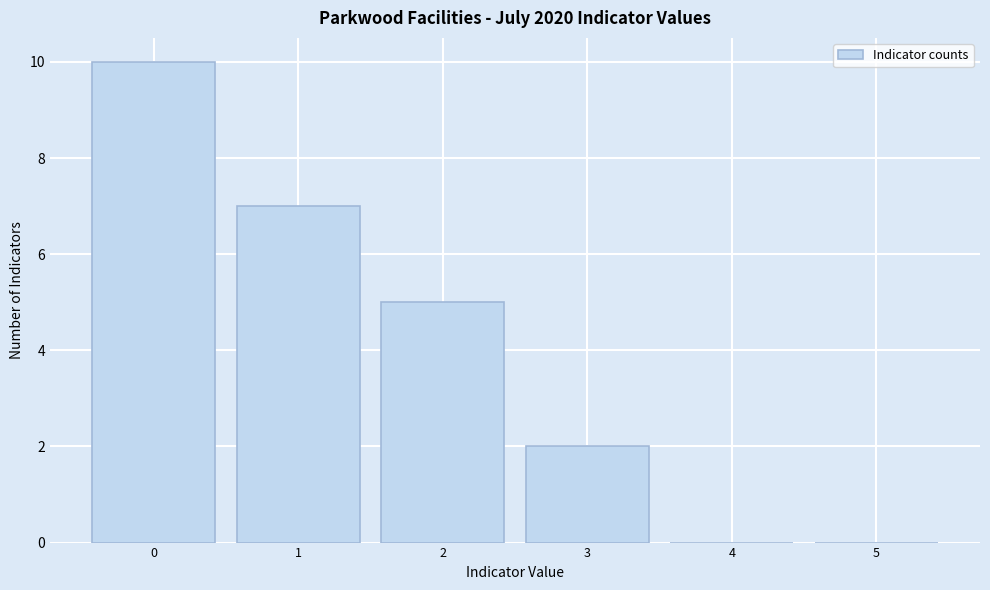

Which range on the x-axis has the tallest bar?

-0.5 to 0.5